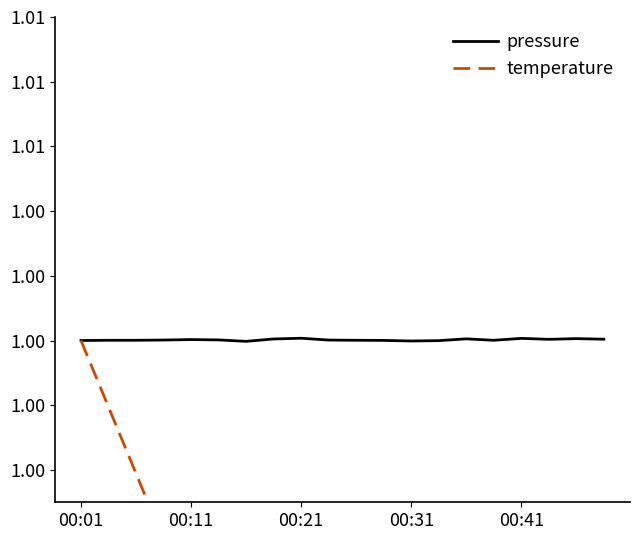

What is the value of the pressure point at the 10th from the left?

1.0